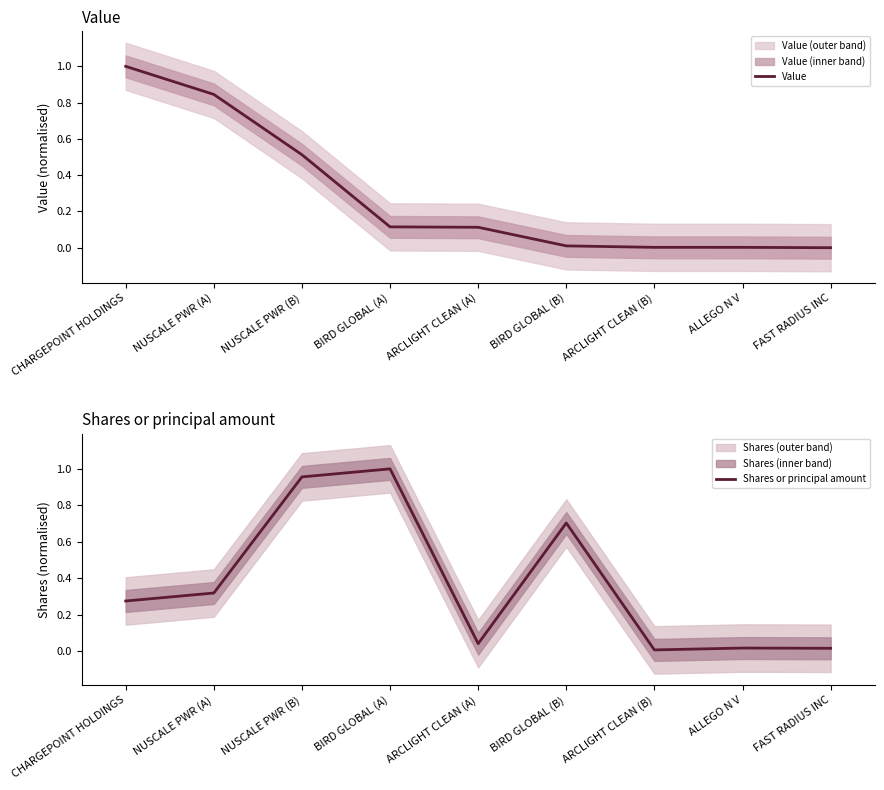

Between CHARGEPOINT HOLDINGS and BIRD GLOBAL (B), which series saw the biggest shift?

Value